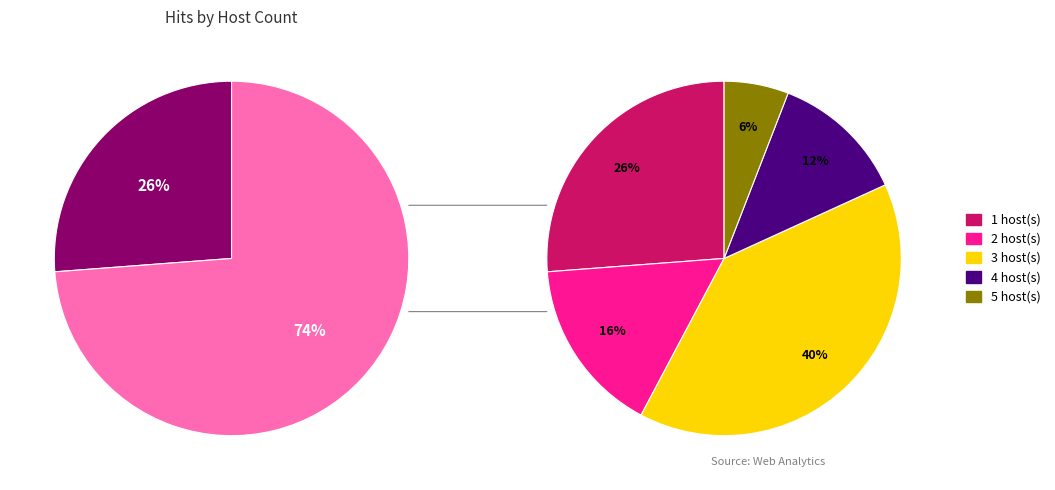

To the nearest percent, what percentage of the pie is 33?

2%